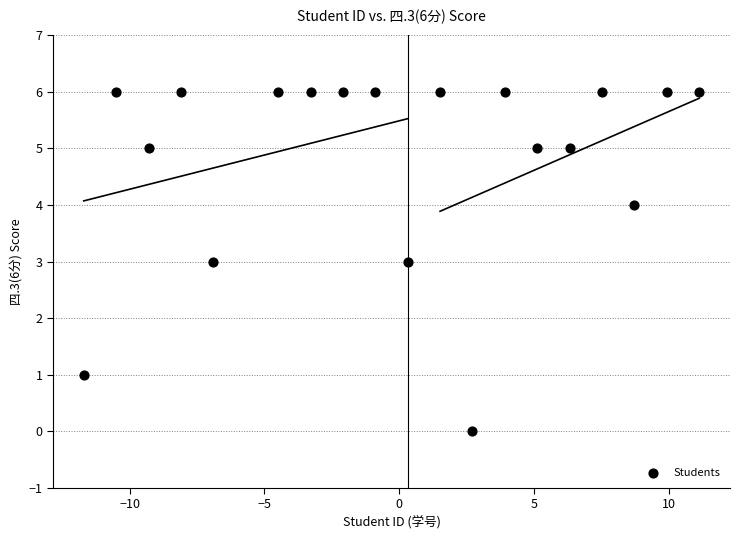

What is the range of Y values (max minus min)?

6